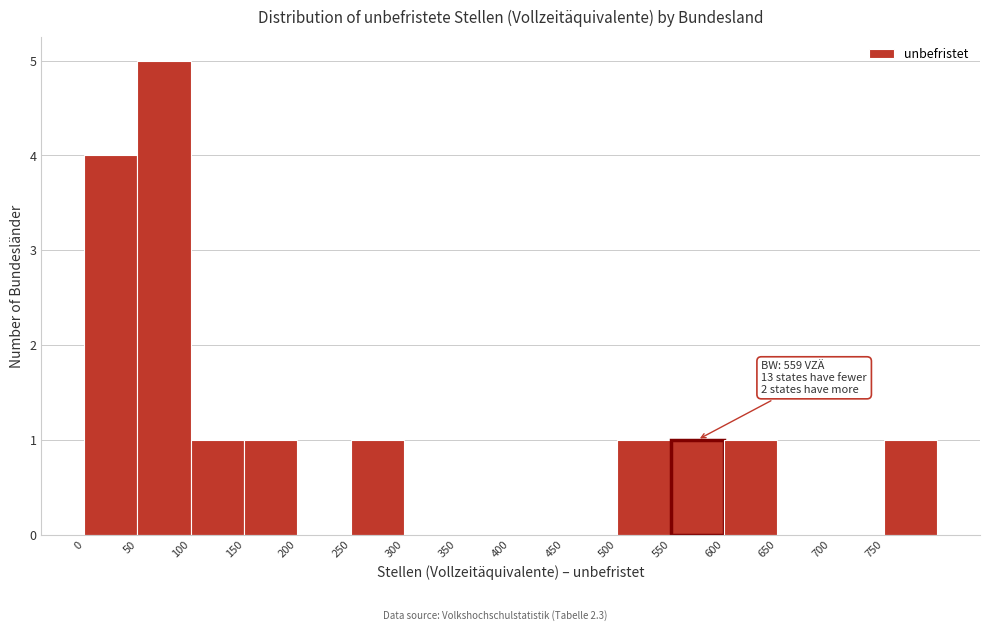

Which range on the x-axis has the tallest bar?

50 to 100